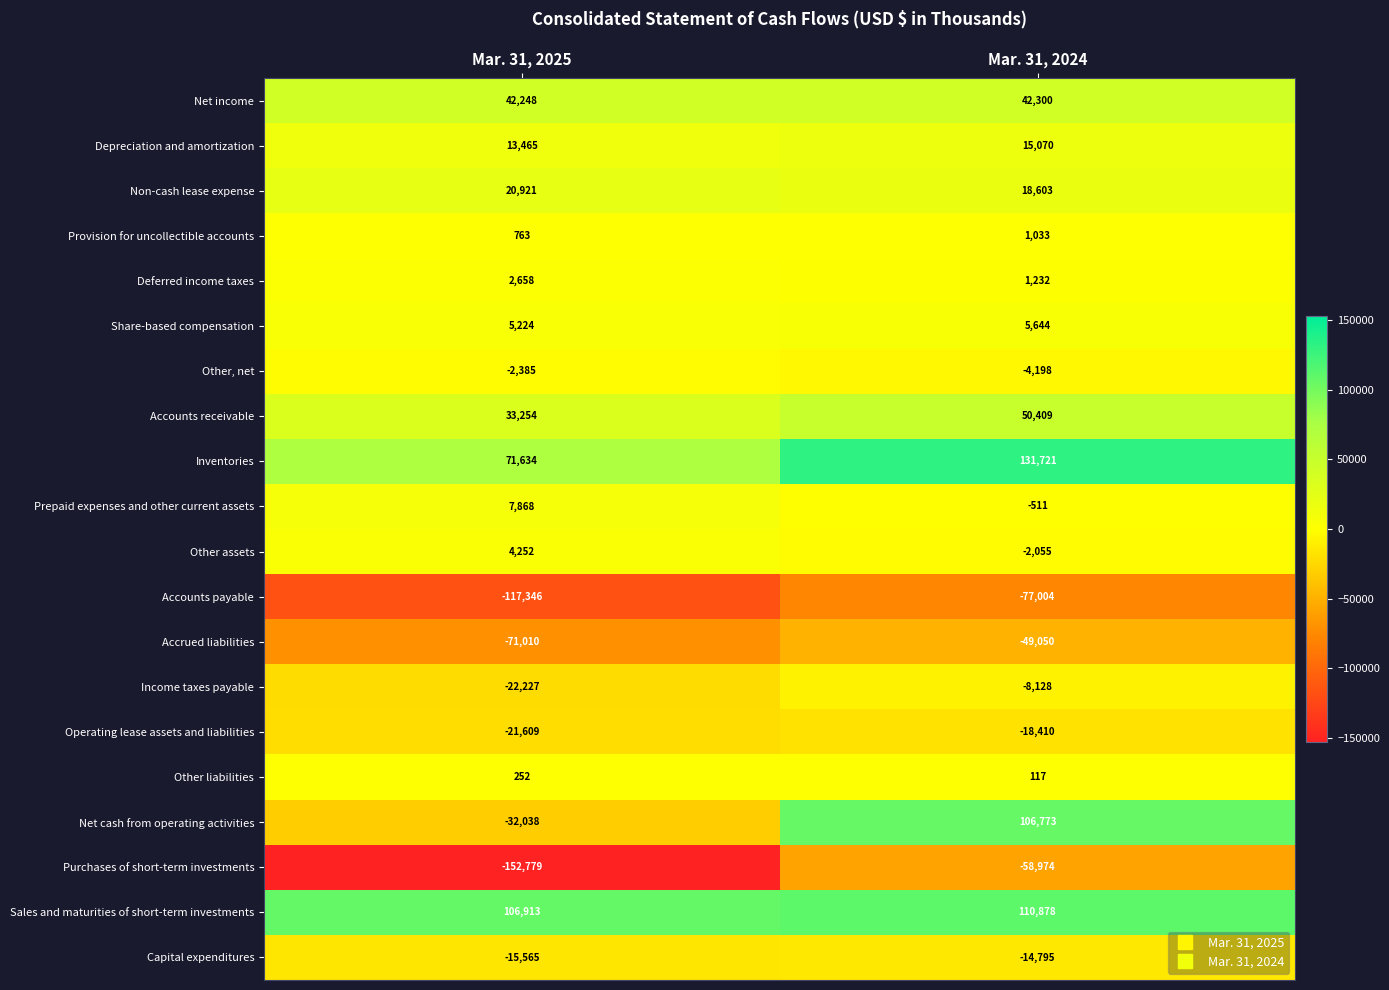

What is the total value across all series at Mar. 31, 2025?

-125507